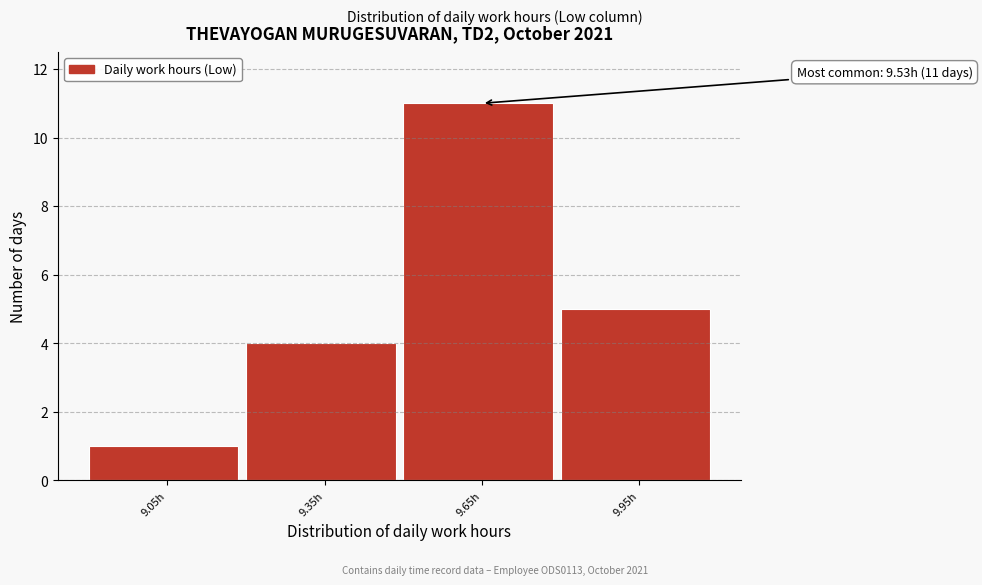

Which range on the x-axis has the tallest bar?

9.5 to 9.8